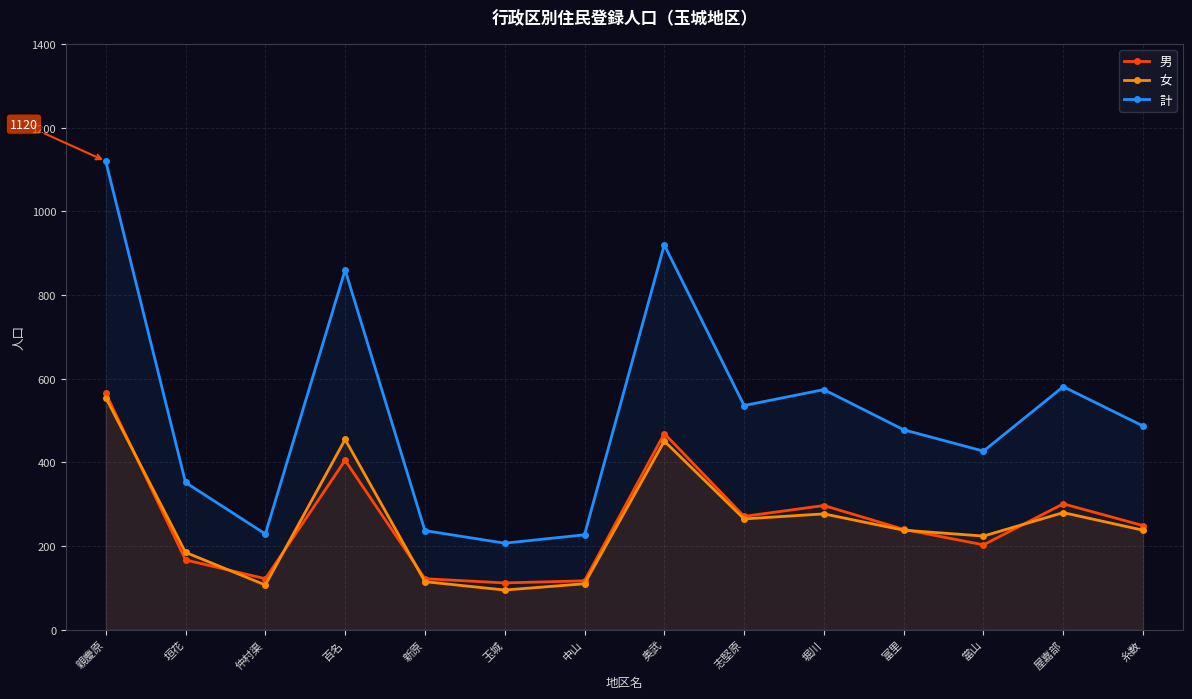

Does the chart display data point markers on the line(s)?

Yes